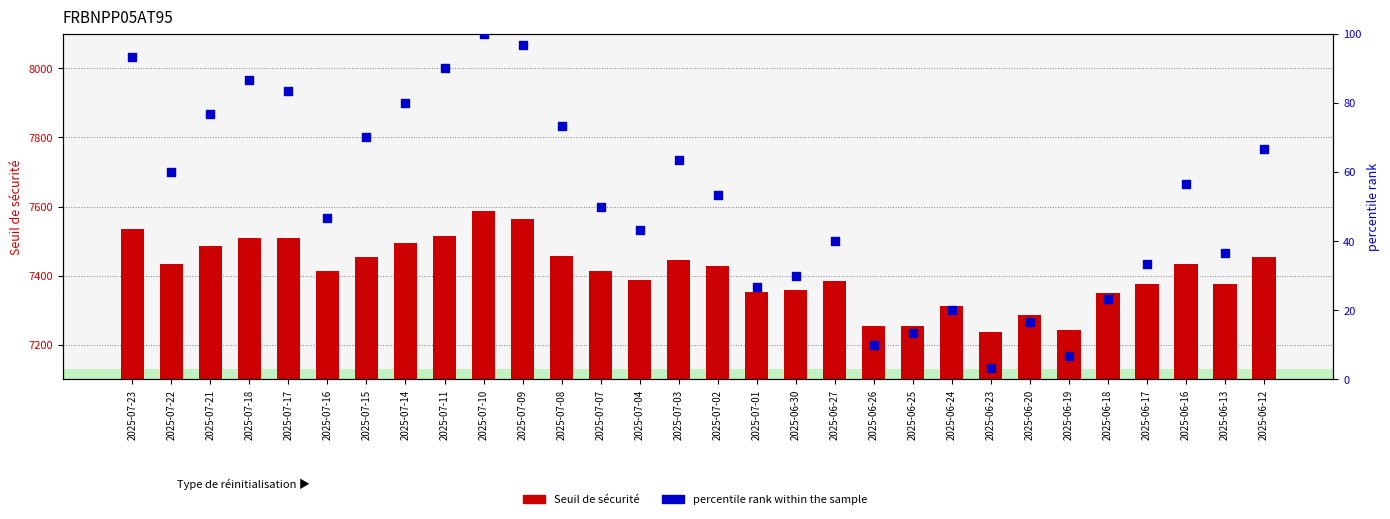

What is the total value across all series at 2025-06-20?

7302.7